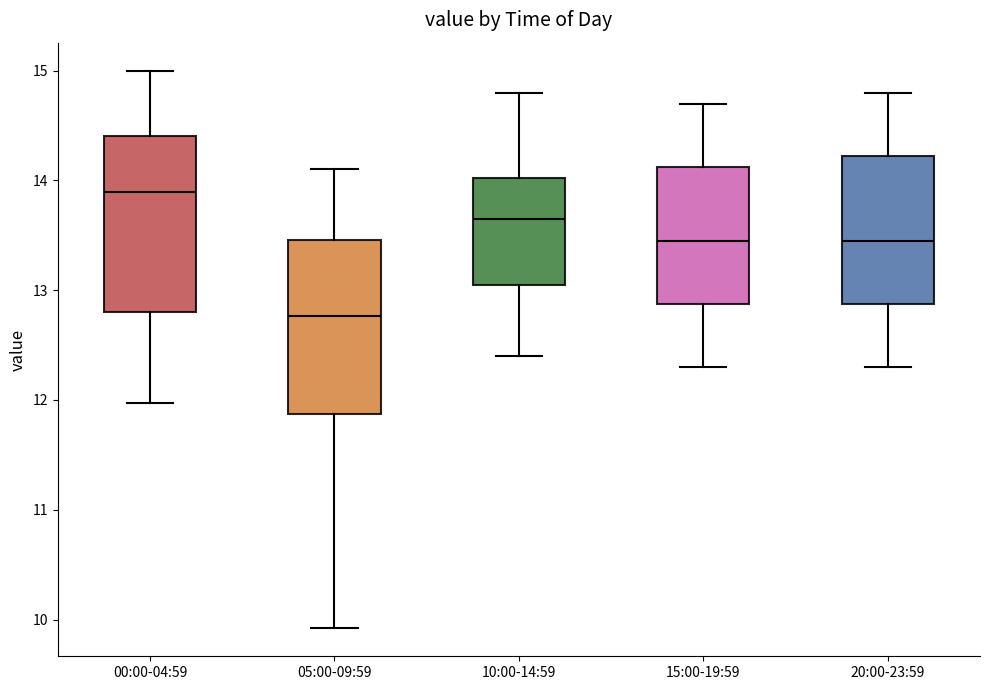

Where does the upper whisker of the box for 00:00-04:59 end on the y-axis? The values are not printed on the chart, so give them approximately, as read against the axis.

15.0